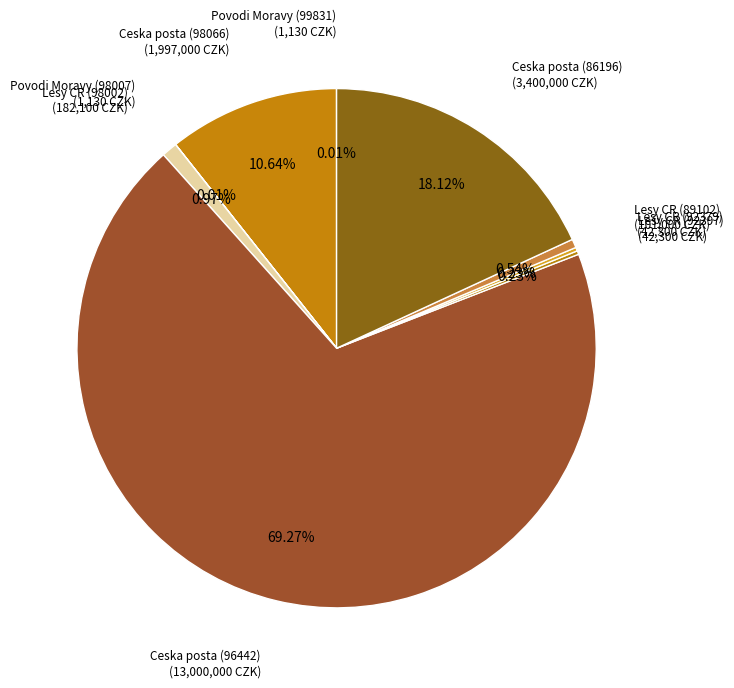

What is the majority slice?

Ceska posta (96442)